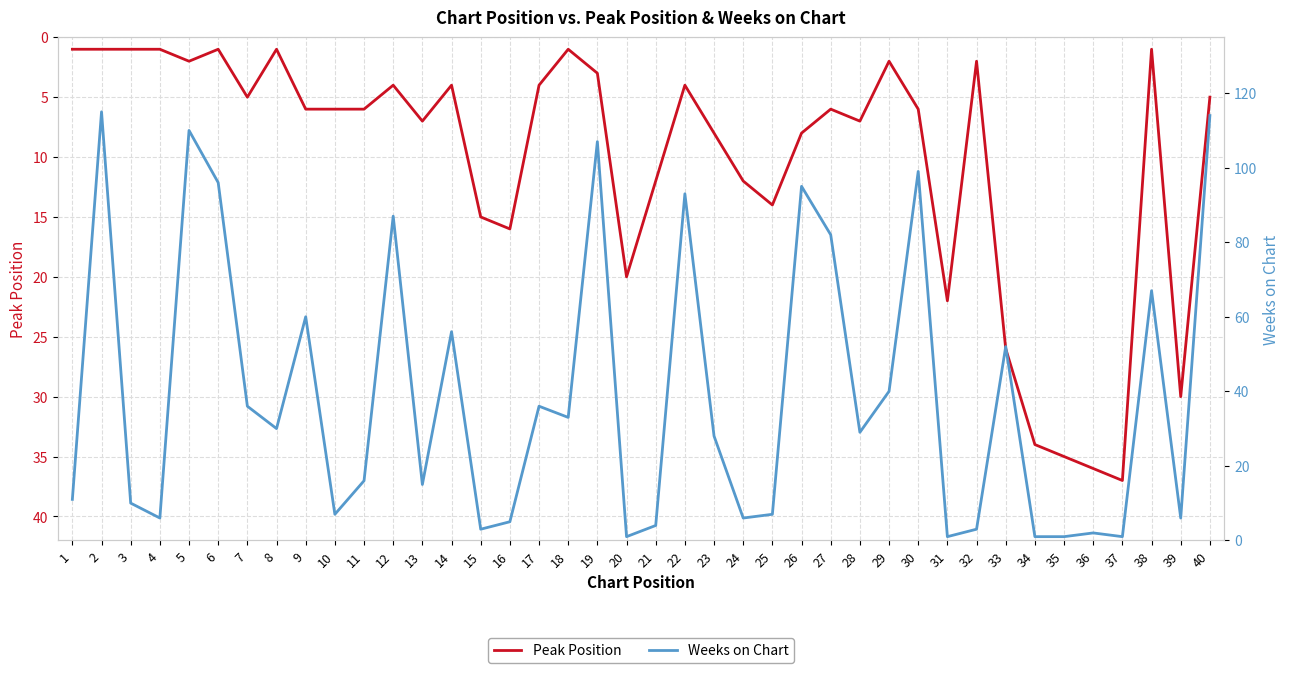

At how many categories does at least one series exceed 107?

3